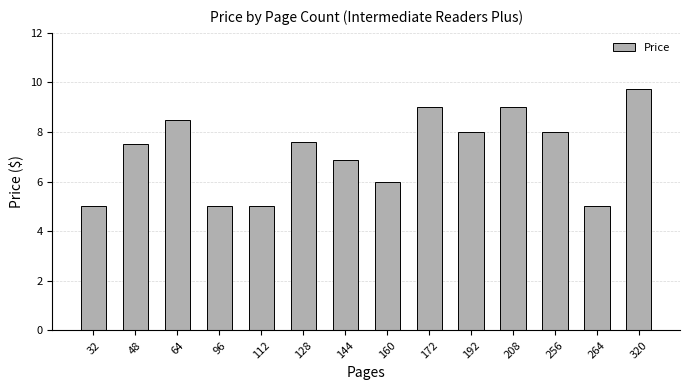

What is the sum of all values?

100.2